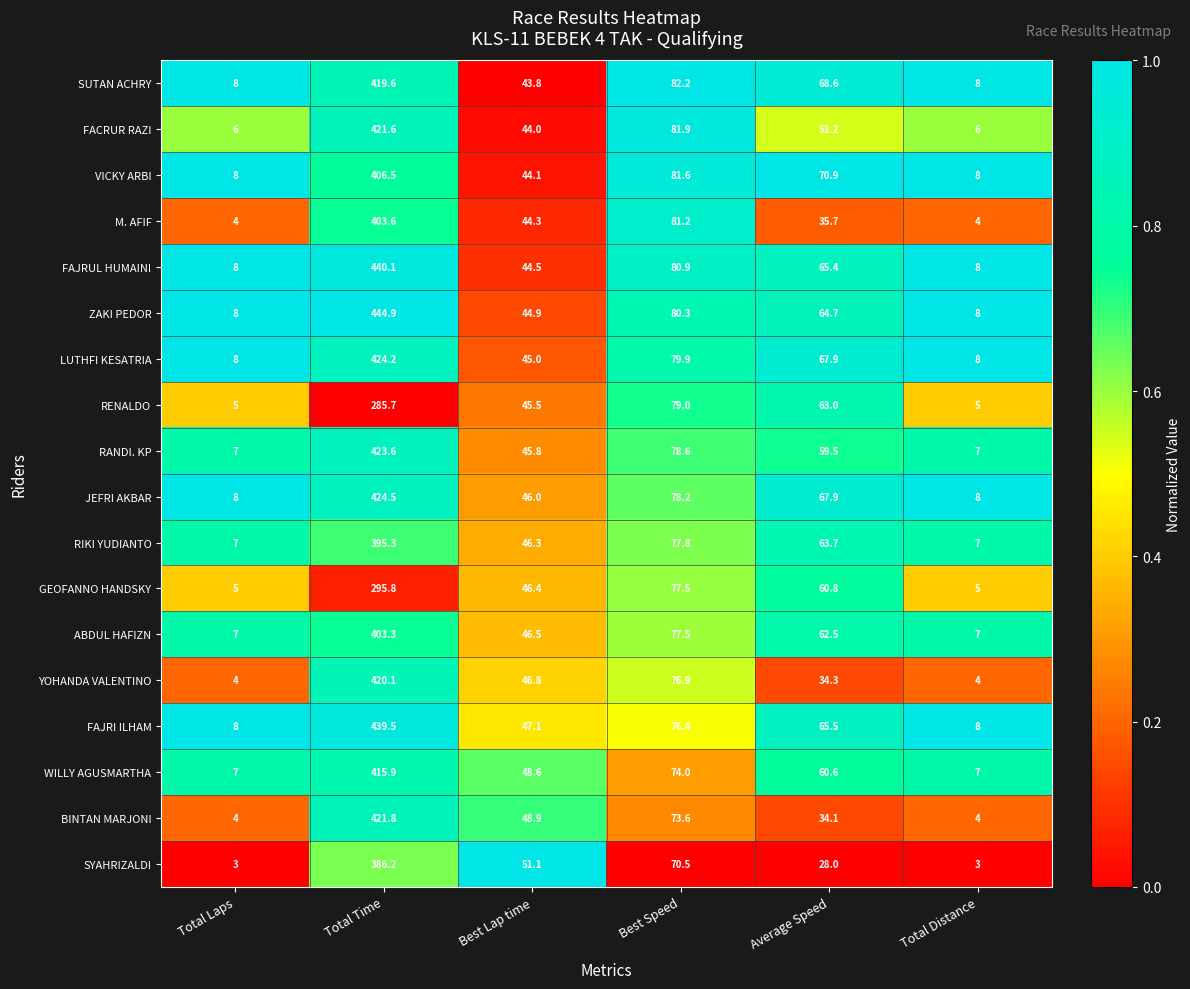

The value of ZAKI PEDOR at Best Speed is 49.1. True or false?

False